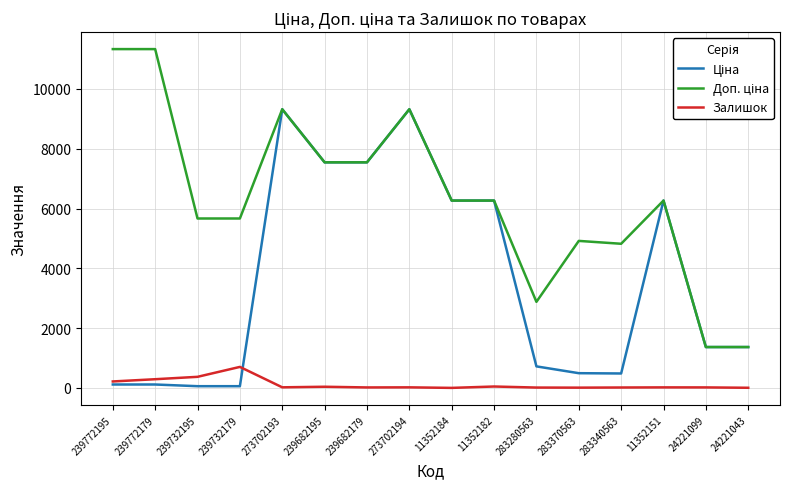

The Залишок series shows 19.0 at 273702193. True or false?

True